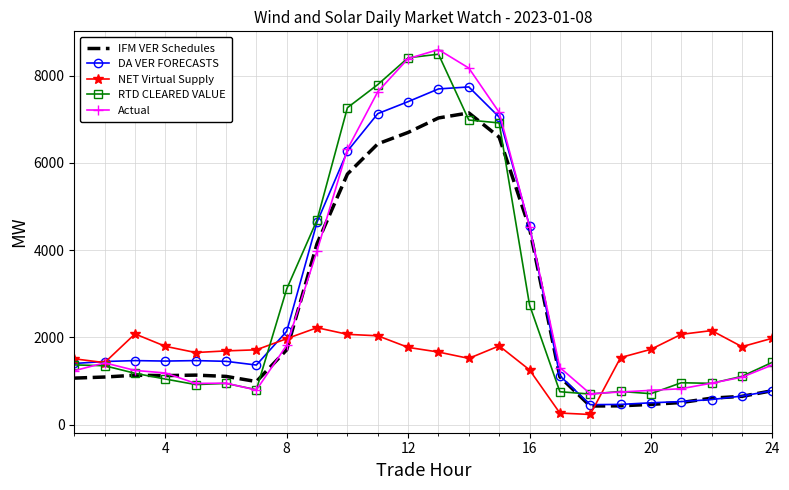

What is the lowest value of the RTD CLEARED VALUE series?

698.0